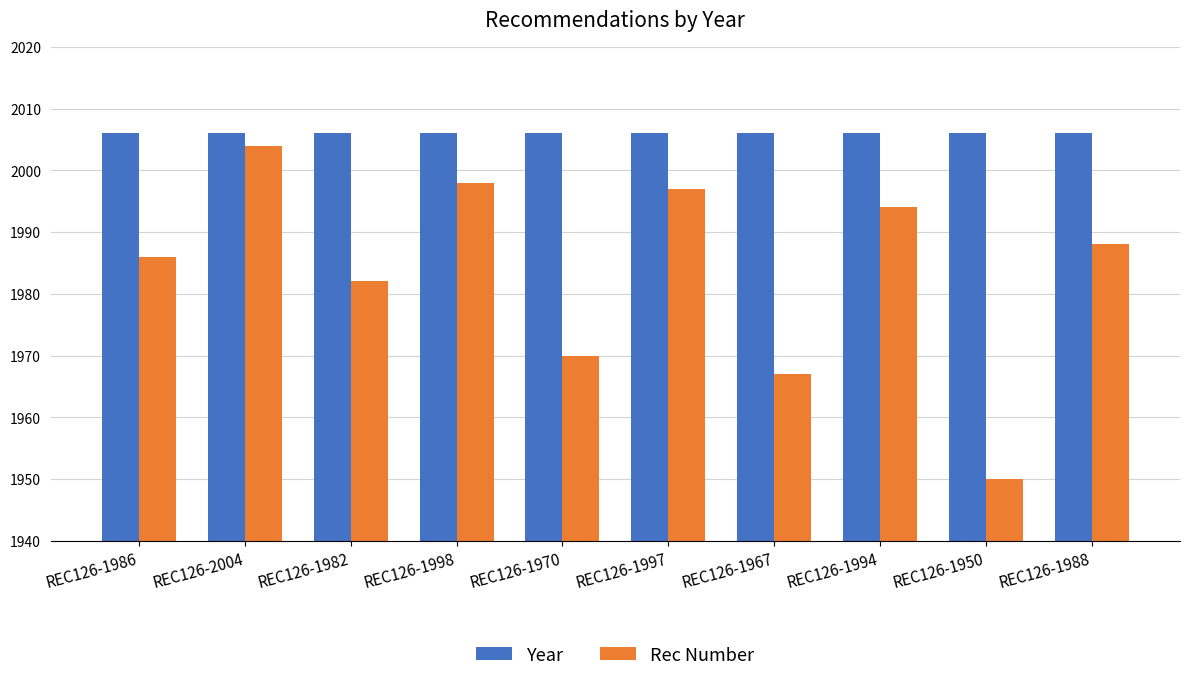

Which category has the lowest value in the Rec Number series?

REC126-1950